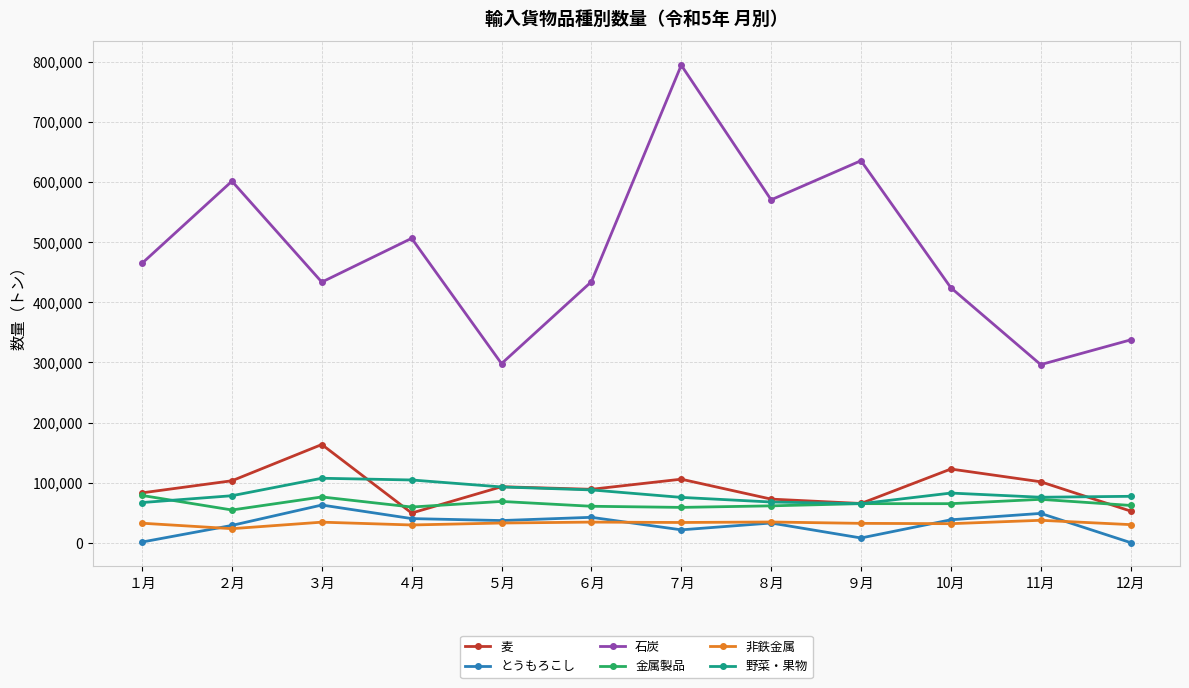

Which series has the largest total across all categories?

石炭